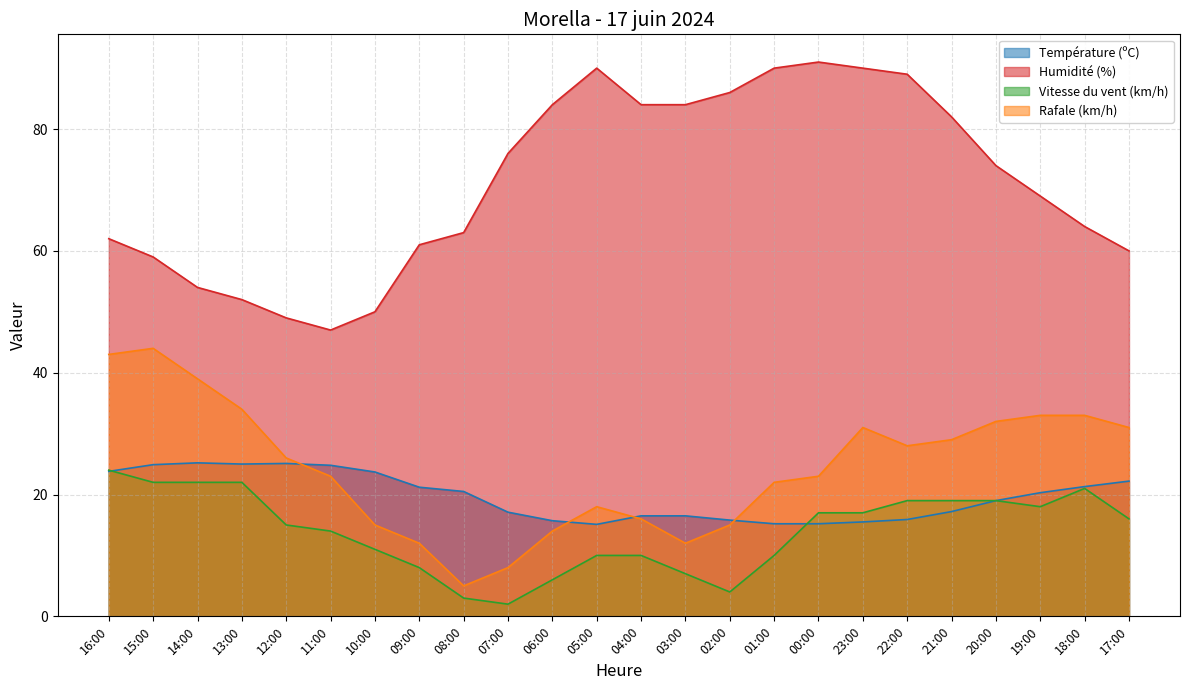

How many interior local peaks does the Température (ºC) series have?

2